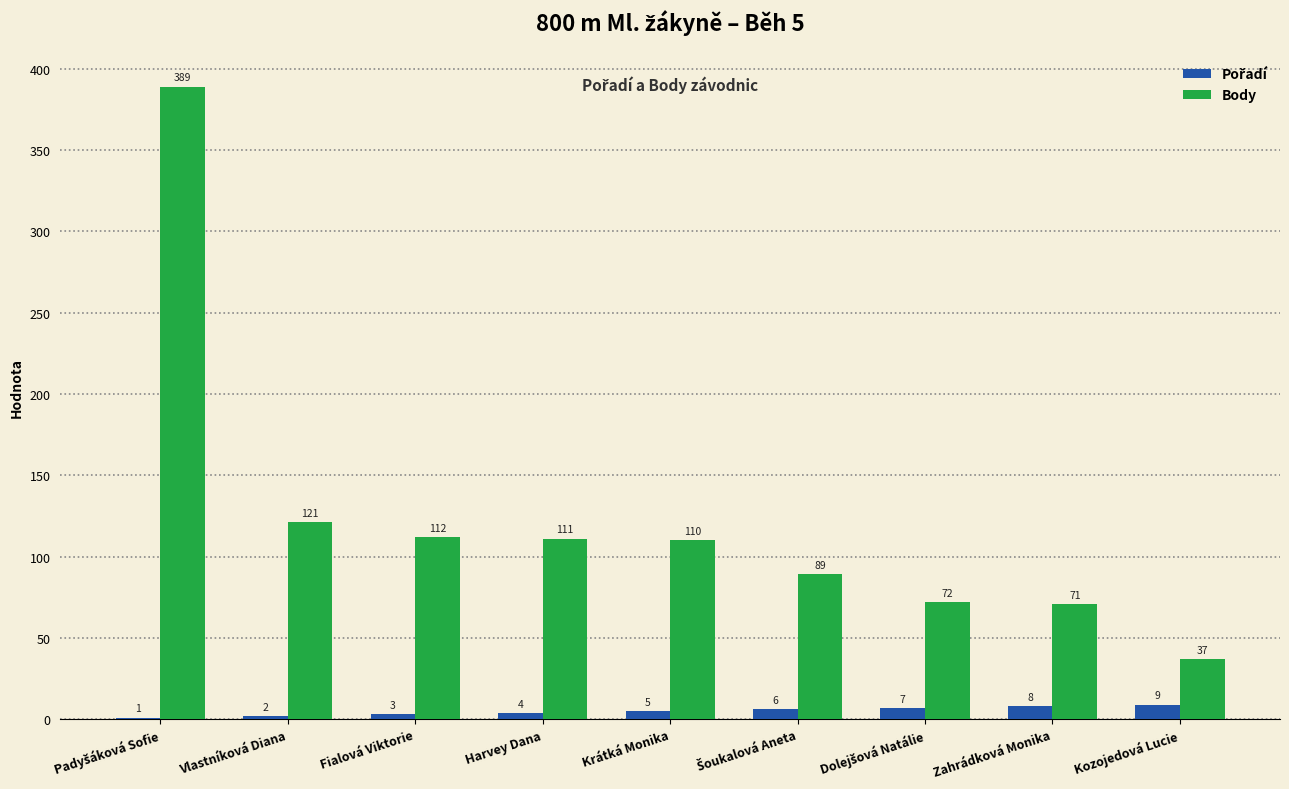

Where is Body nearest to the value 213?

Vlastníková Diana